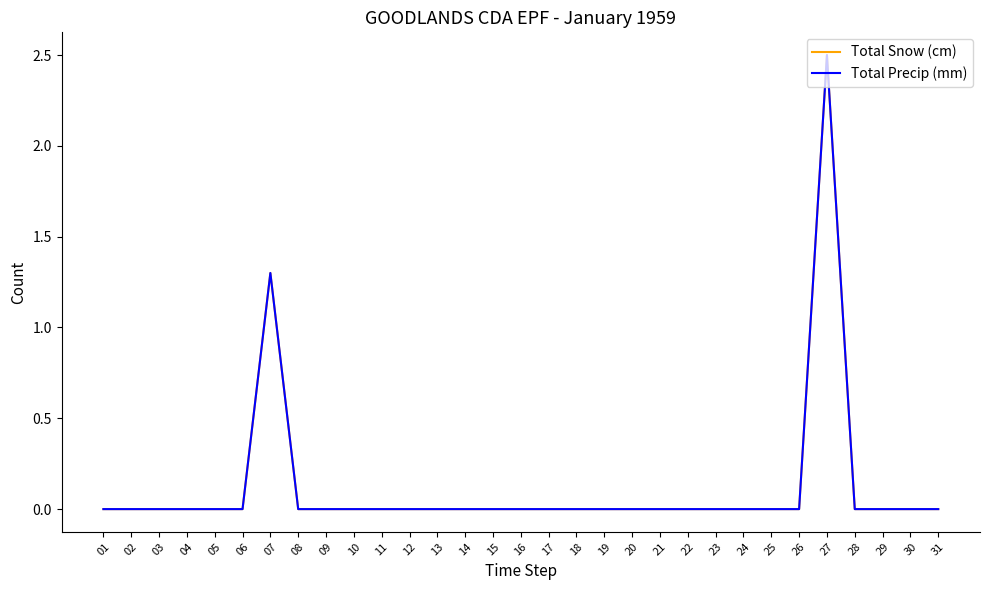

Does the chart have visible grid lines?

No